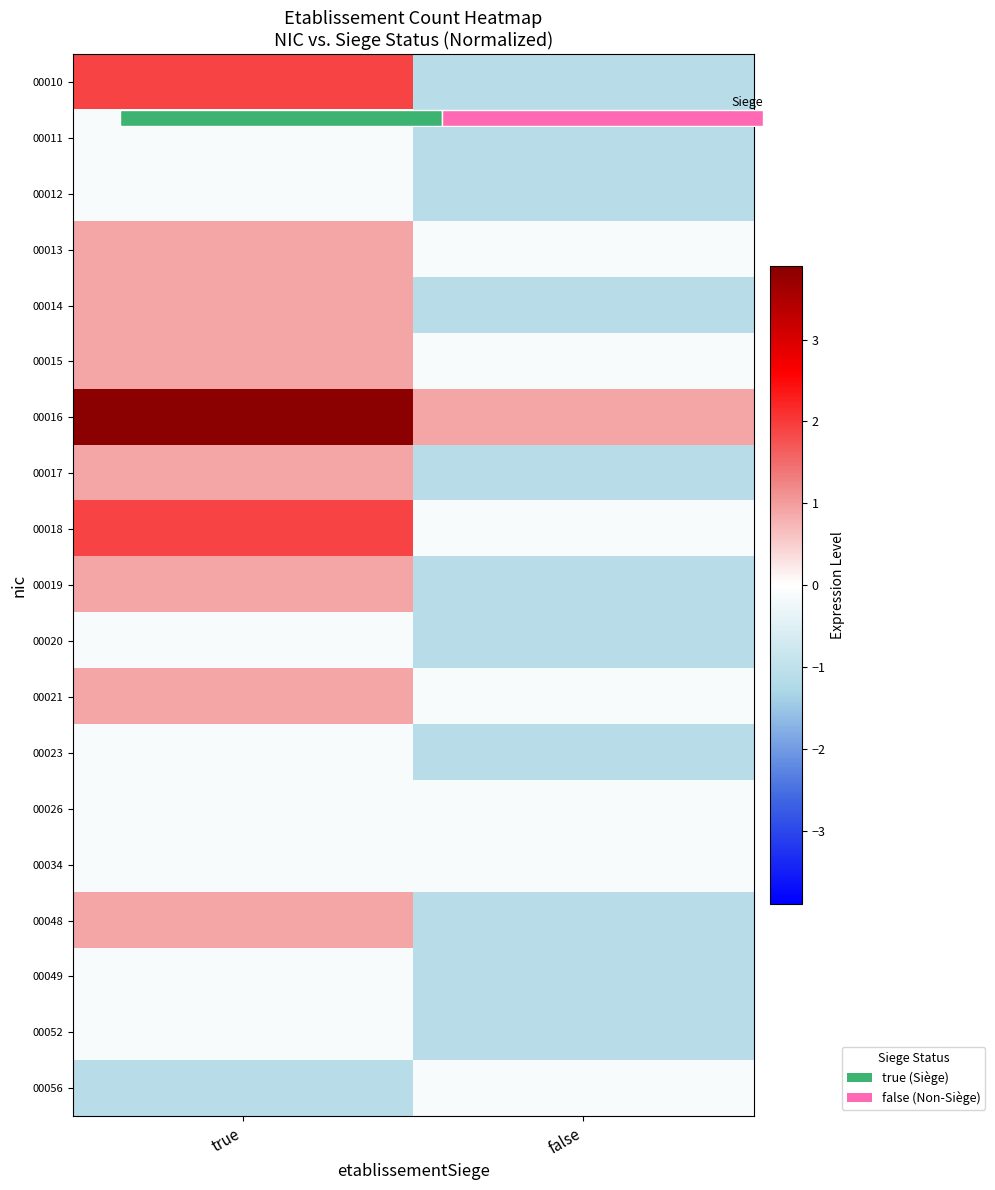

How many data points does each series have?

2